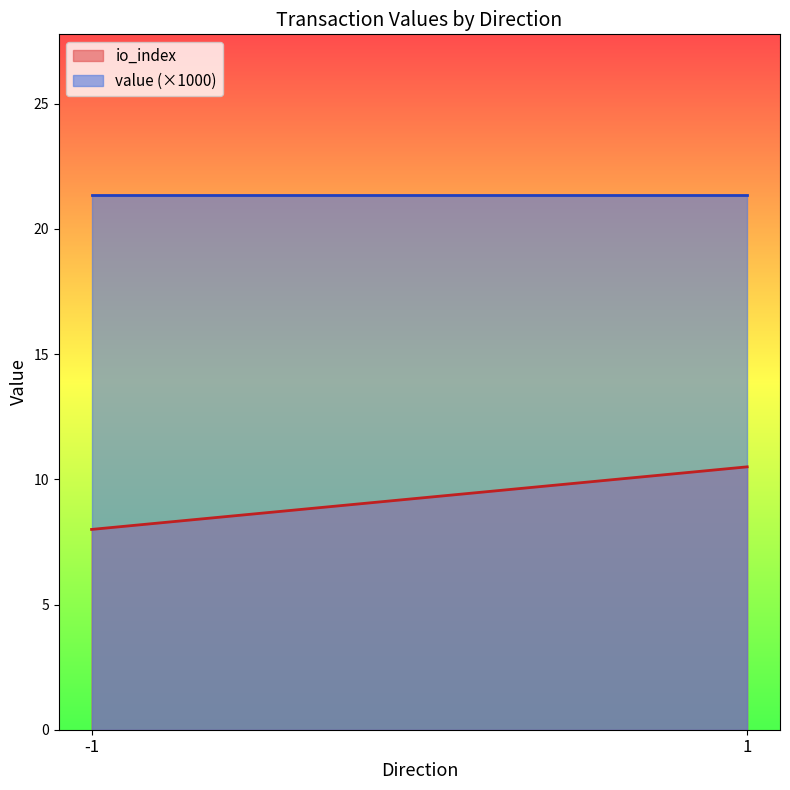

Which series has the largest total across all categories?

value (×1000)